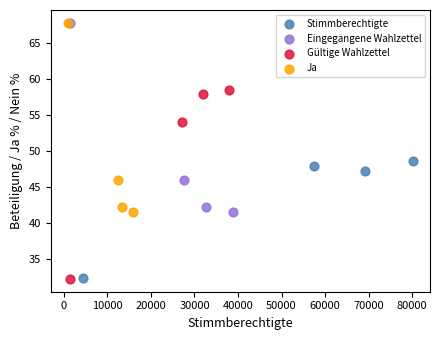

What are all the series names shown in the legend?

Stimmberechtigte, Eingegangene Wahlzettel, Gültige Wahlzettel, Ja